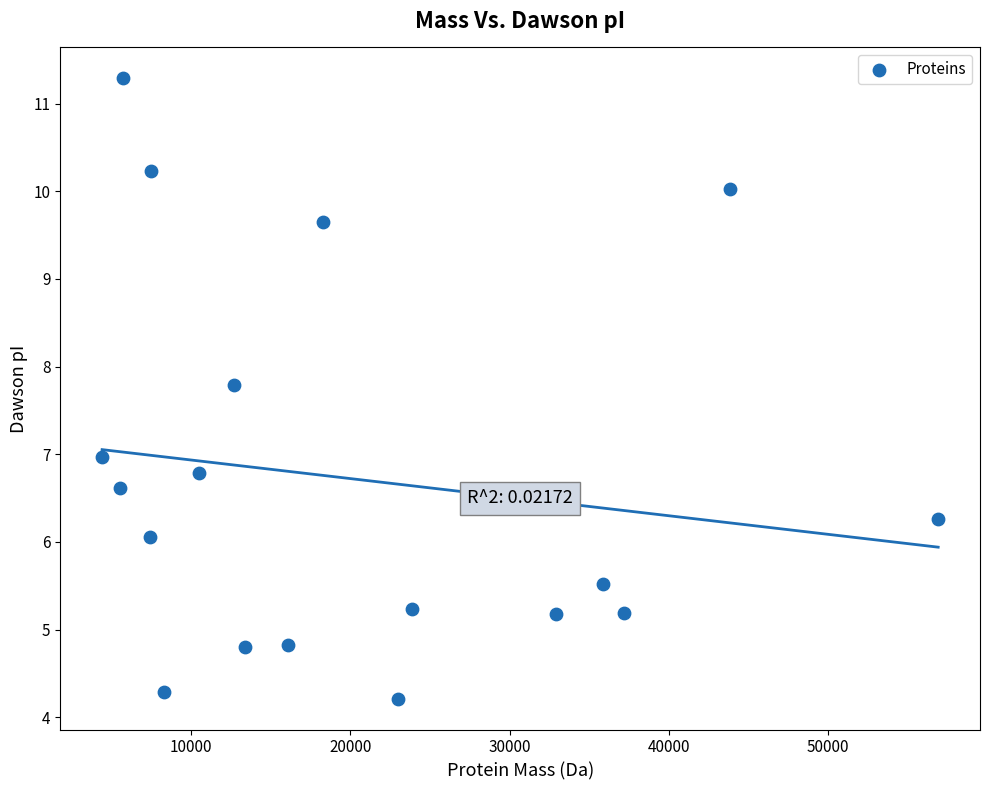

What is the range of X values (max minus min)?

52471.4